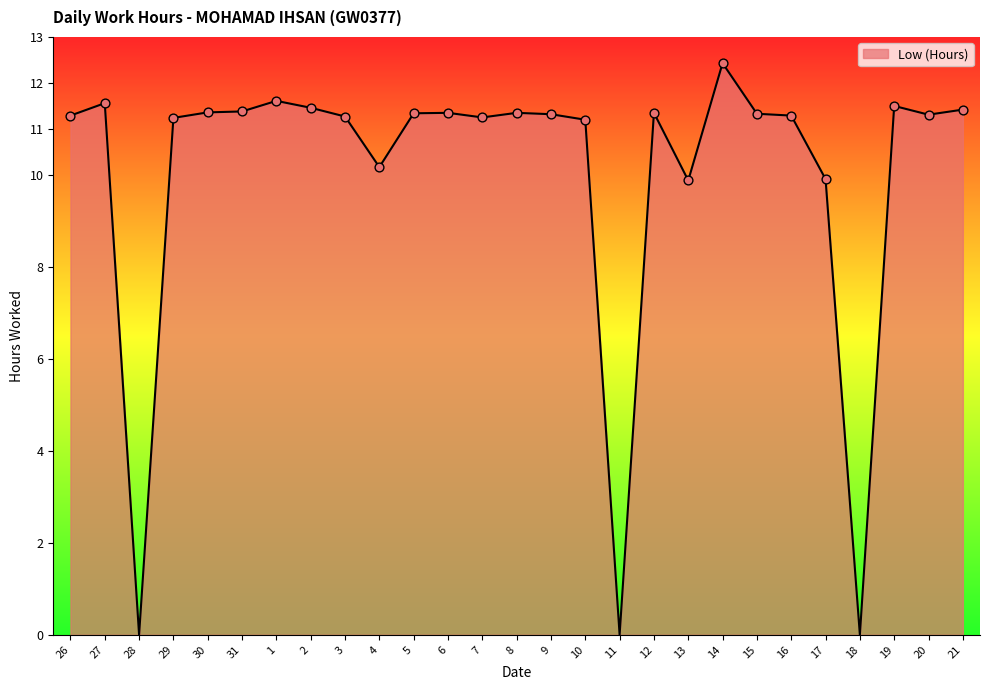

What is the change in value from 7 to 21?

+0.2